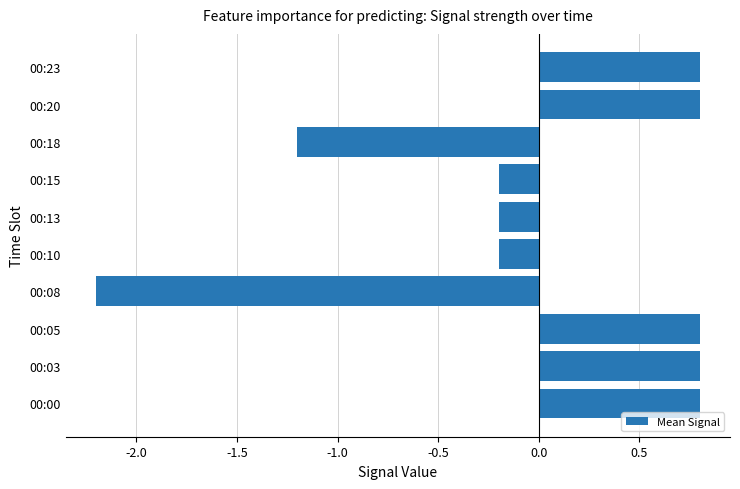

What is the change in value from 00:08 to 00:18?

+1.0